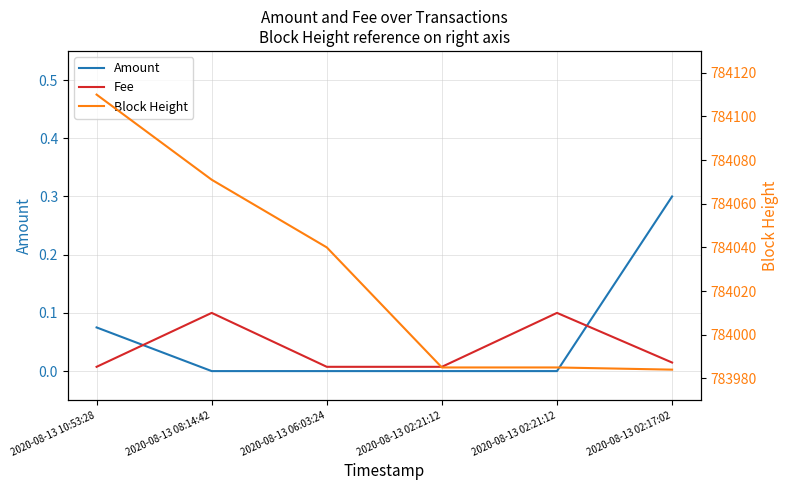

After their last crossing, which series has the higher values: Fee or Amount?

Amount